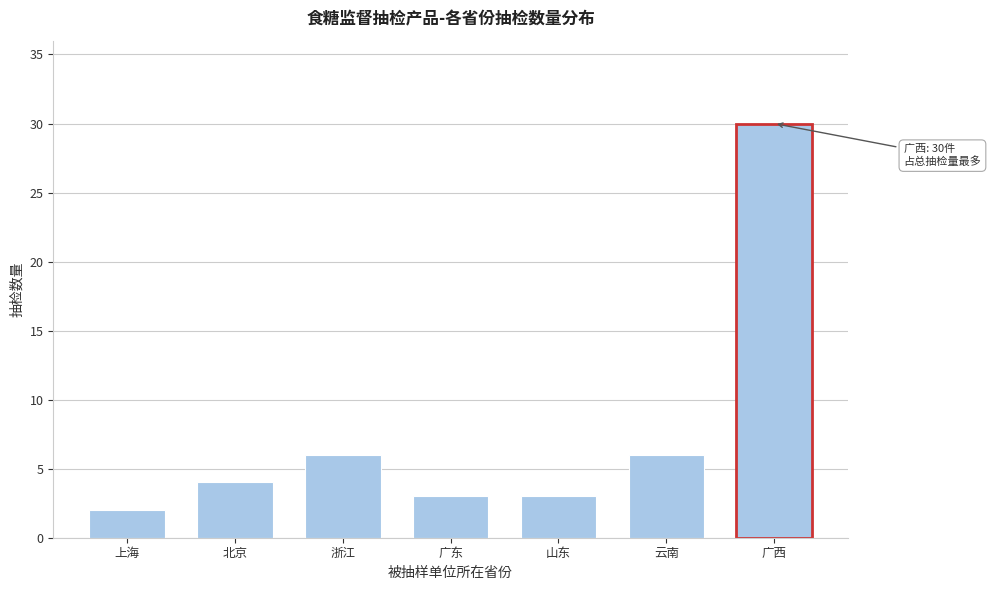

Reading left to right, what are all the values shown in this chart?

2	4	6	3	3	6	30